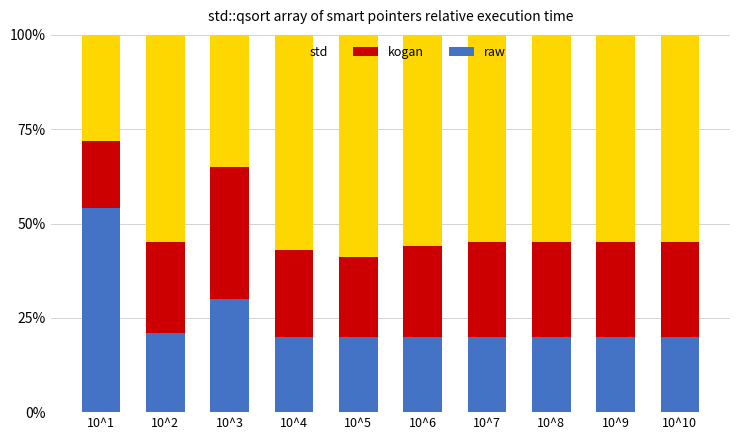

What is the total value across all series at 10^7?

100